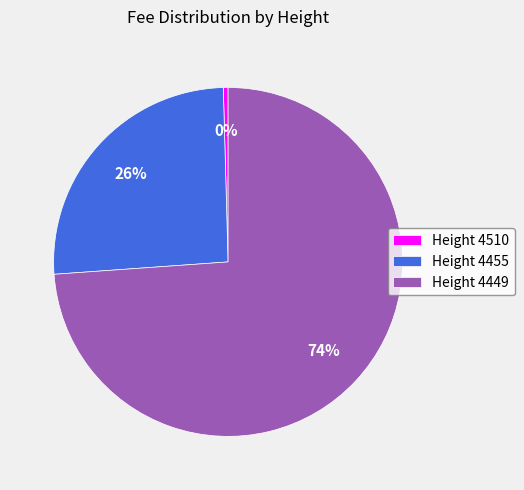

What is the largest slice in the pie chart?

Height 4449